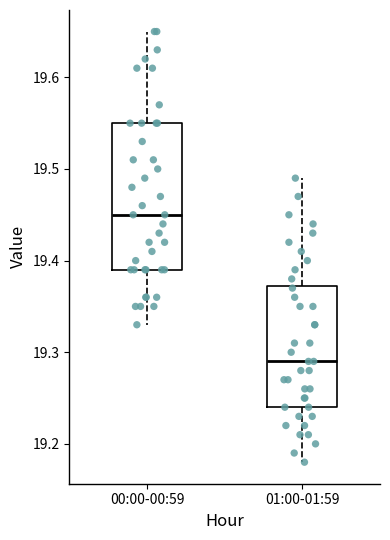

Which box's median line is the lowest?

01:00-01:59